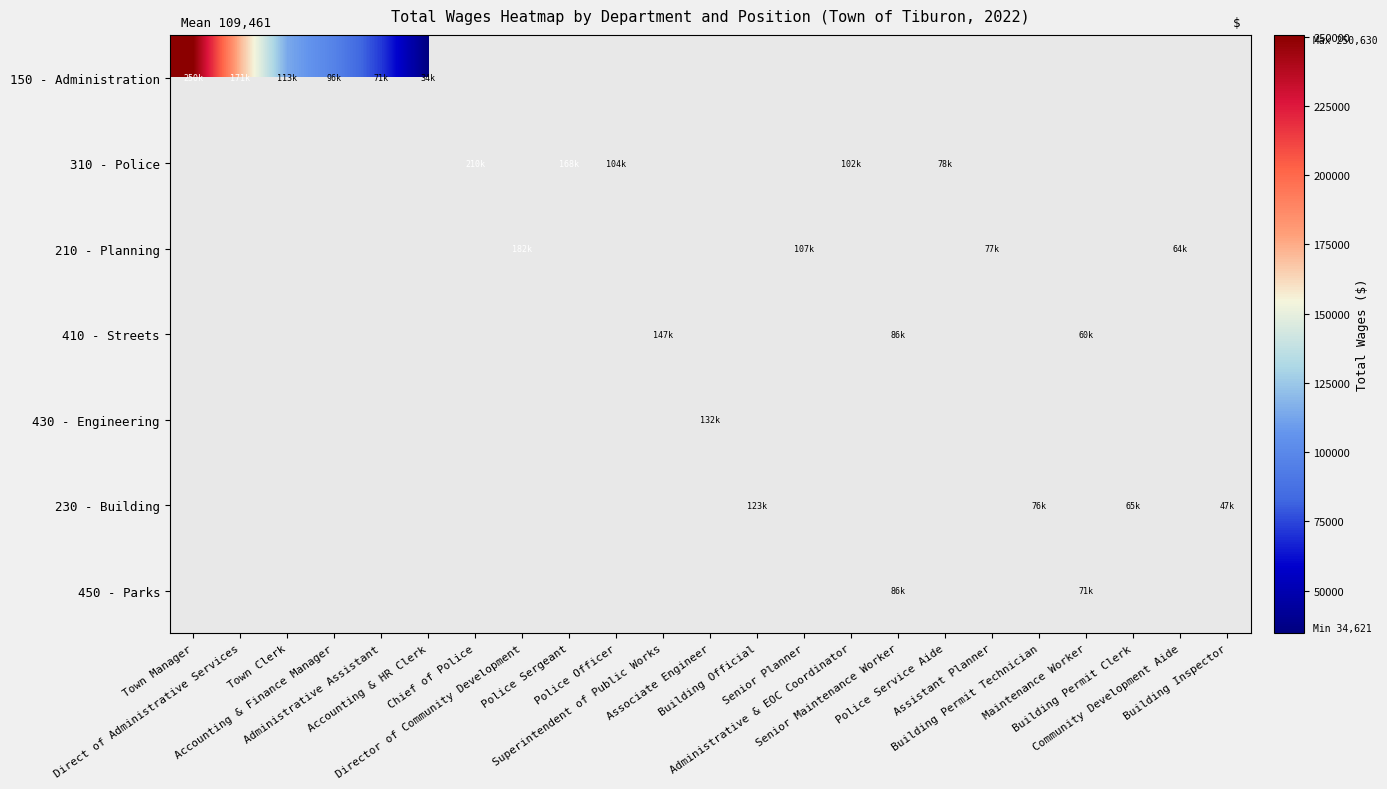

Which series has the largest range (max minus min)?

150 - Administration